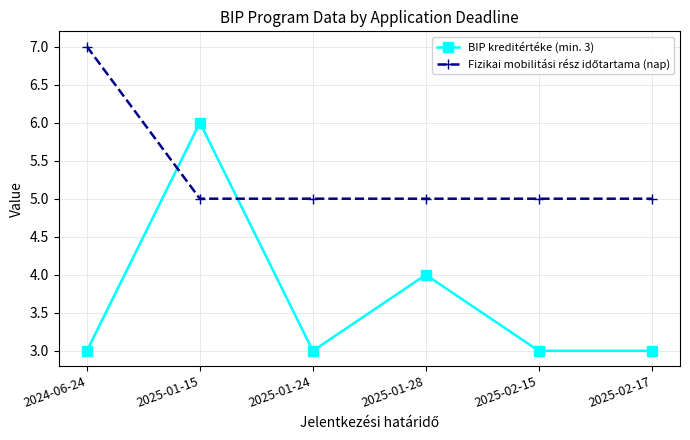

Which label corresponds to the largest value in the chart?

2024-06-24